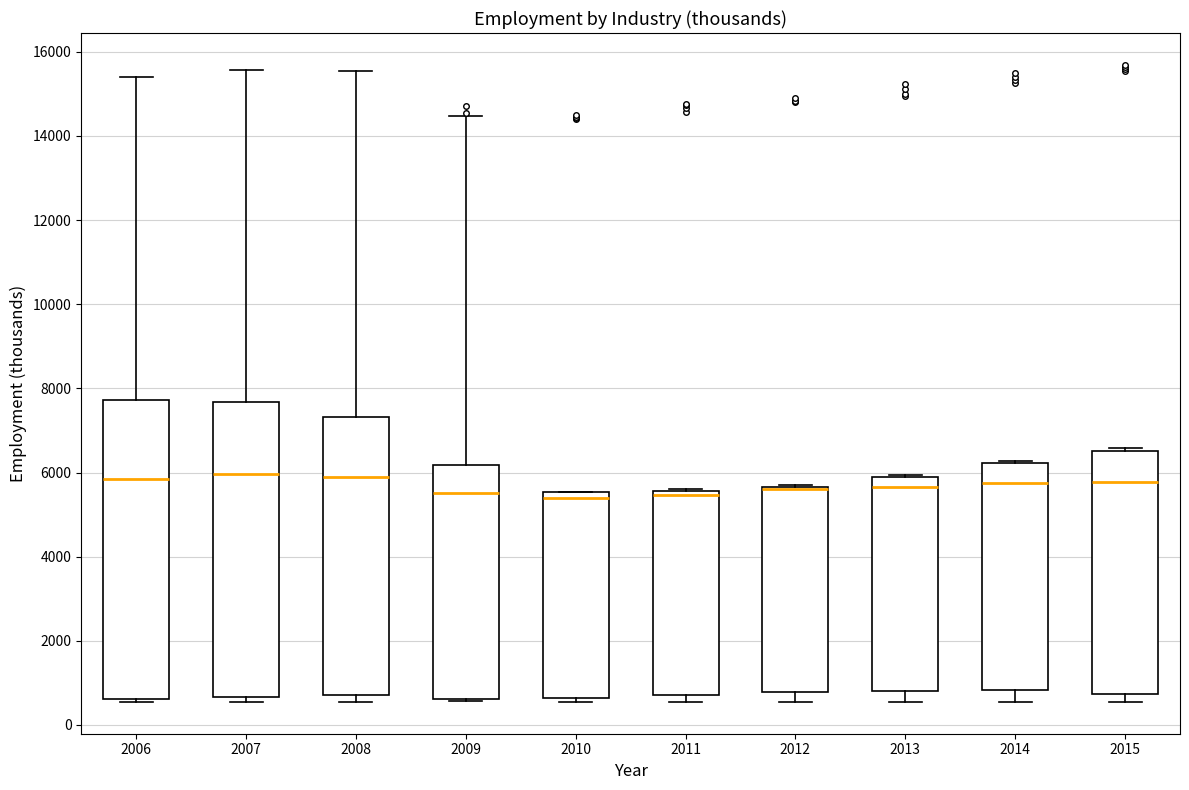

Reading left to right, transcribe this box plot: for each box, give where its median line is, the range the box spans, and where its two whiskers end, as read against the y-axis. The values are not printed on the chart, so give them approximately, as read against the axis.

2006: median 5800, box 600 to 7800, whiskers 600 (just below the box's lower edge) to 15400
2007: median 6000, box 600 to 7600, whiskers 600 (just below the box's lower edge) to 15600
2008: median 5800, box 800 to 7400, whiskers 600 to 15600
2009: median 5600, box 600 to 6200, whiskers 600 (just below the box's lower edge) to 14400
2010: median 5400, box 600 to 5600, whiskers 600 (just below the box's lower edge) to 5600
2011: median 5400, box 800 to 5600, whiskers 600 to 5600
2012: median 5600 (drawn on the box's upper edge), box 800 to 5600, whiskers 600 to 5600
2013: median 5600, box 800 to 5800, whiskers 600 to 6000
2014: median 5800, box 800 to 6200, whiskers 600 to 6200
2015: median 5800, box 800 to 6600, whiskers 600 to 6600 (just above the box's upper edge)